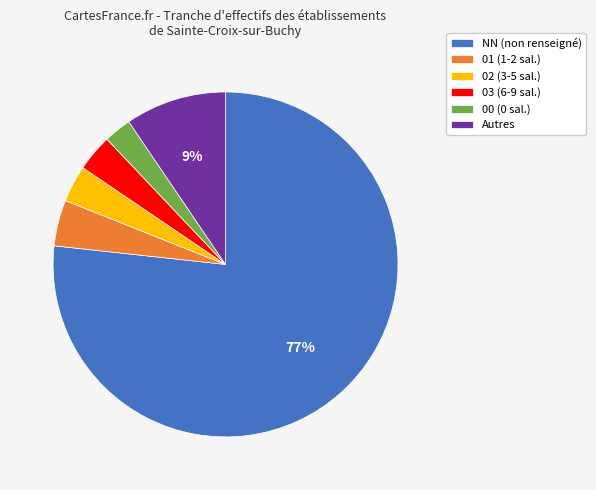

To the nearest percent, what is the average slice percentage?

17%